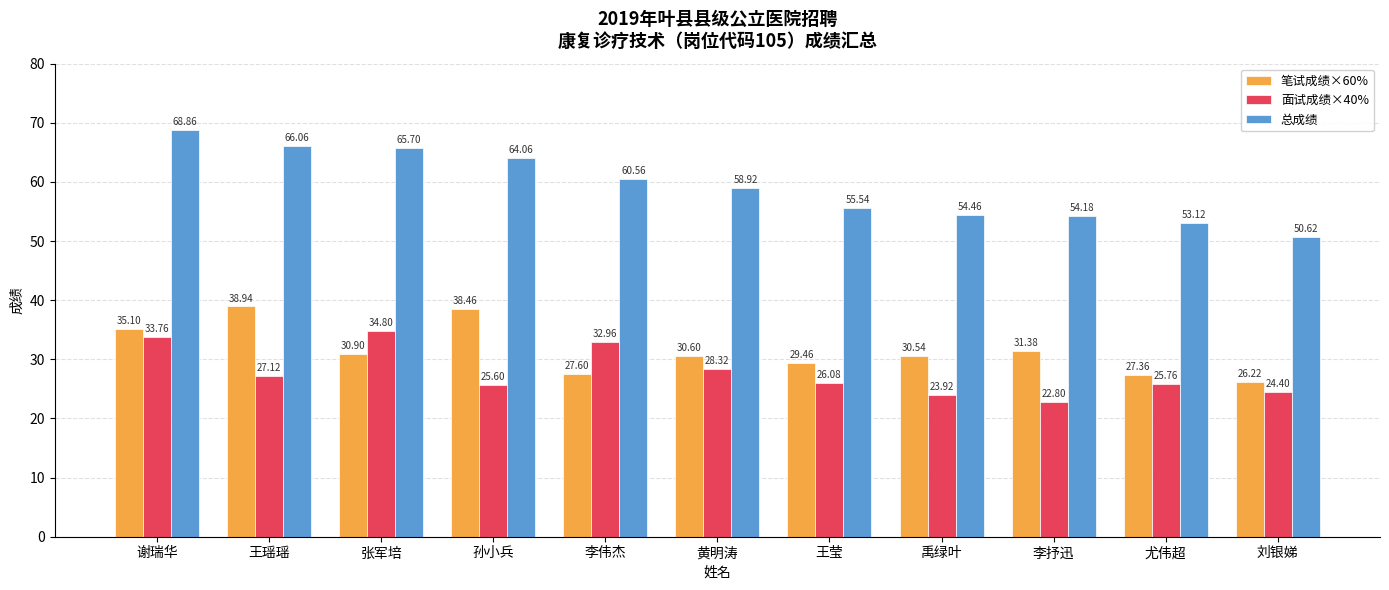

Which series has the largest total across all categories?

总成绩